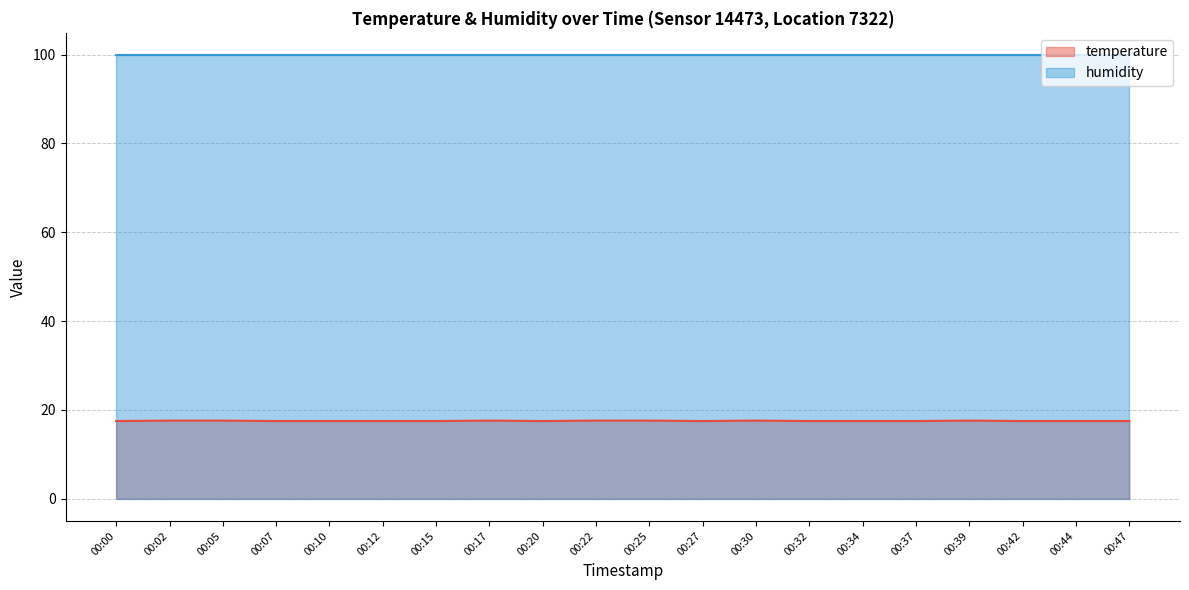

Does the chart display data point markers on the line(s)?

No